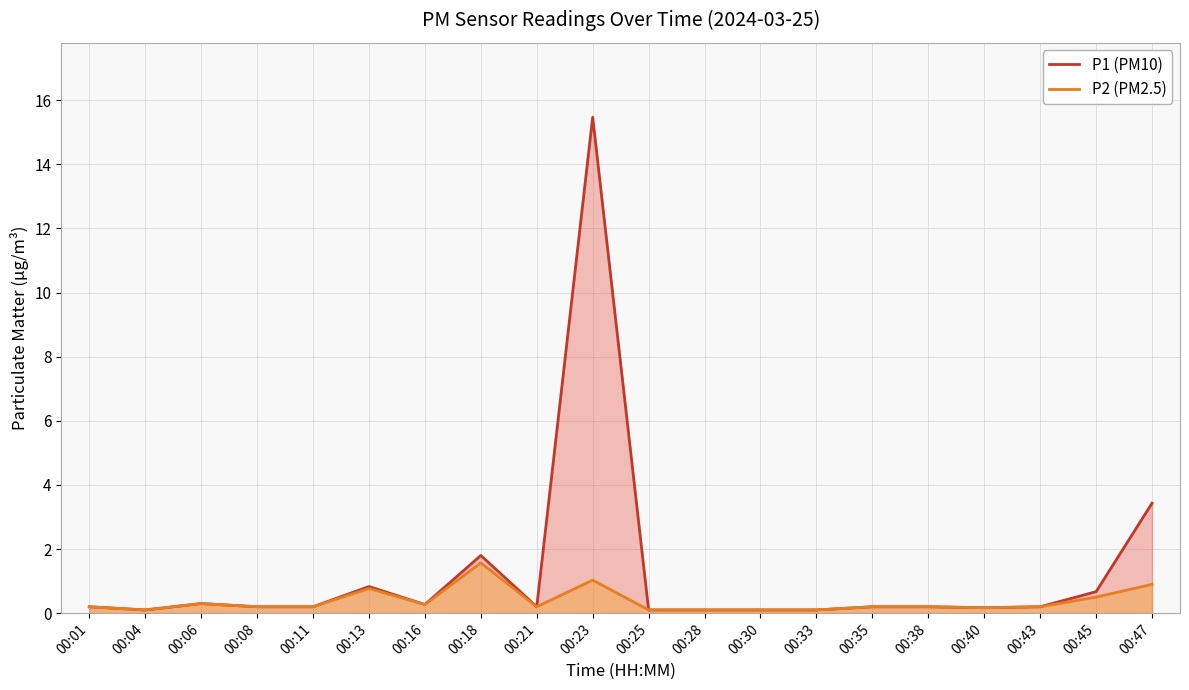

Which series has the largest total across all categories?

P1 (PM10)